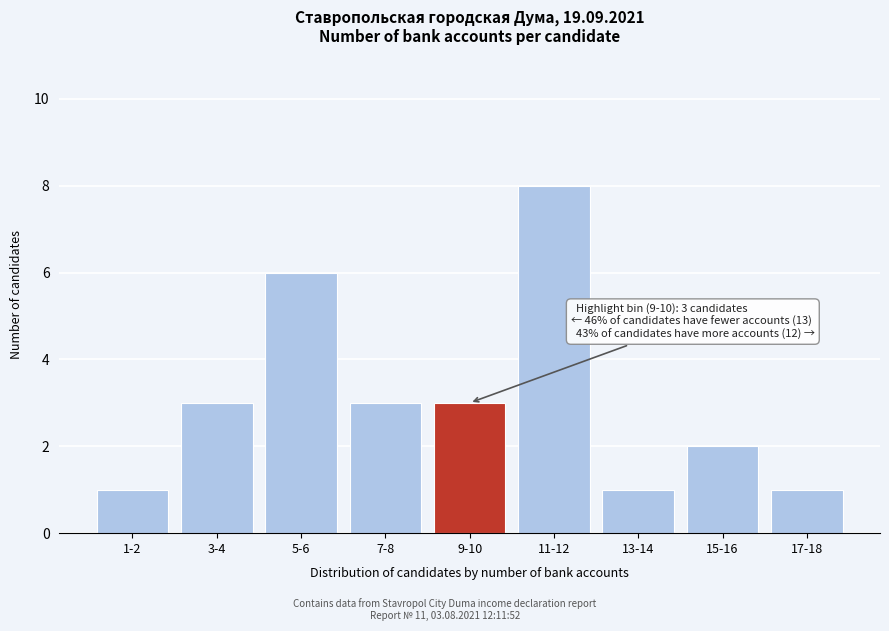

Reading left to right, what are all the values shown in this chart?

1	3	6	3	3	8	1	2	1